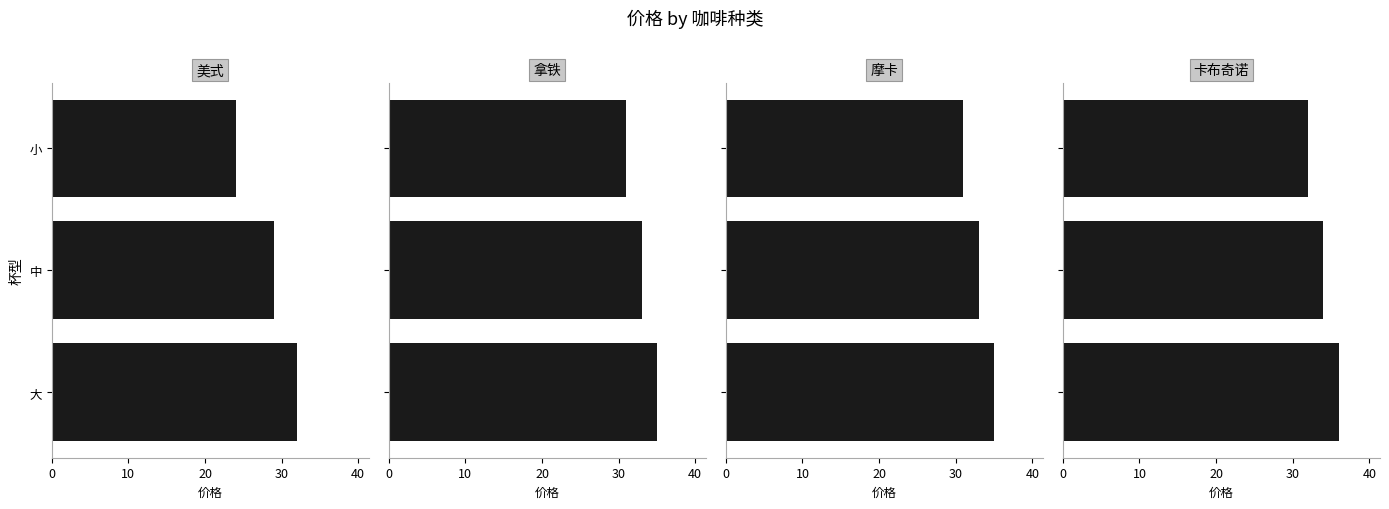

How many data points in 摩卡 are above 33?

1